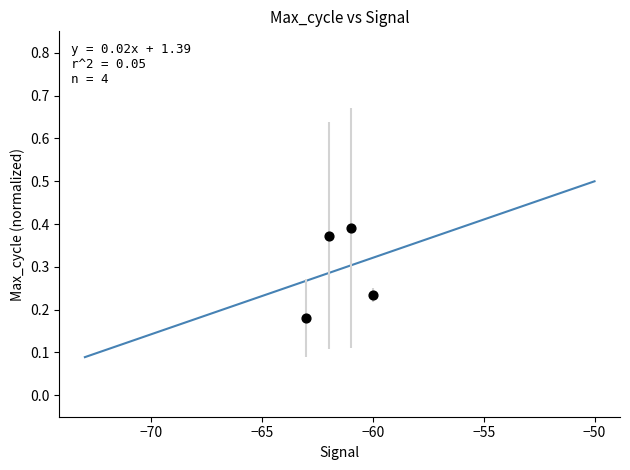

What is the average Y value?

0.3